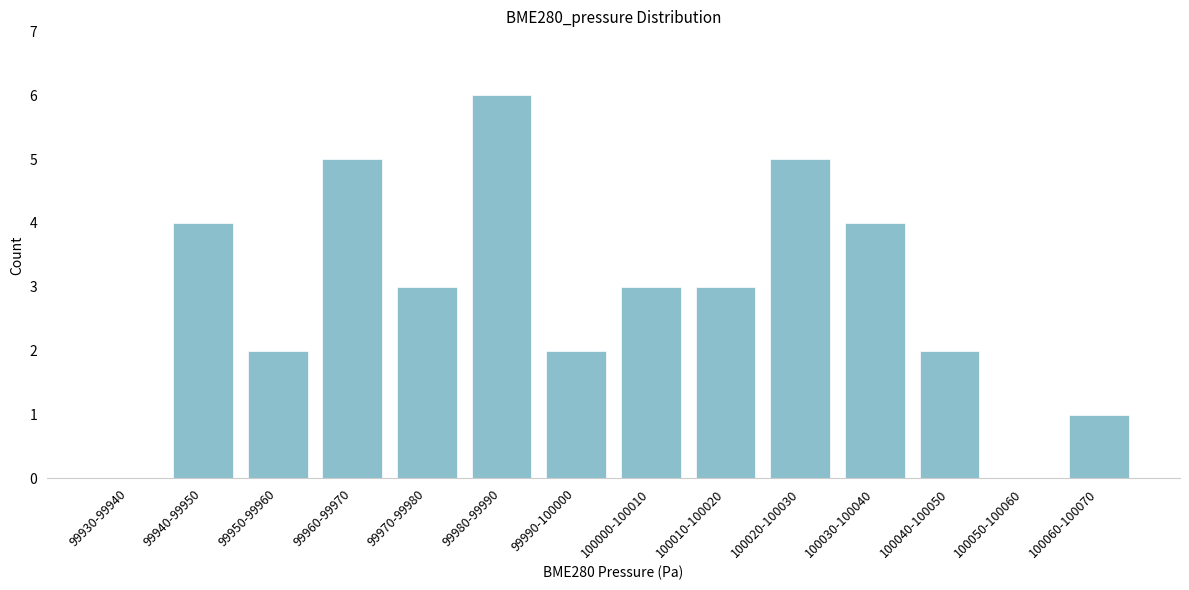

Reading left to right, extract all data points from this chart.

99930-99940=0	99940-99950=4	99950-99960=2	99960-99970=5	99970-99980=3	99980-99990=6	99990-100000=2	100000-100010=3	100010-100020=3	100020-100030=5	100030-100040=4	100040-100050=2	100050-100060=0	100060-100070=1